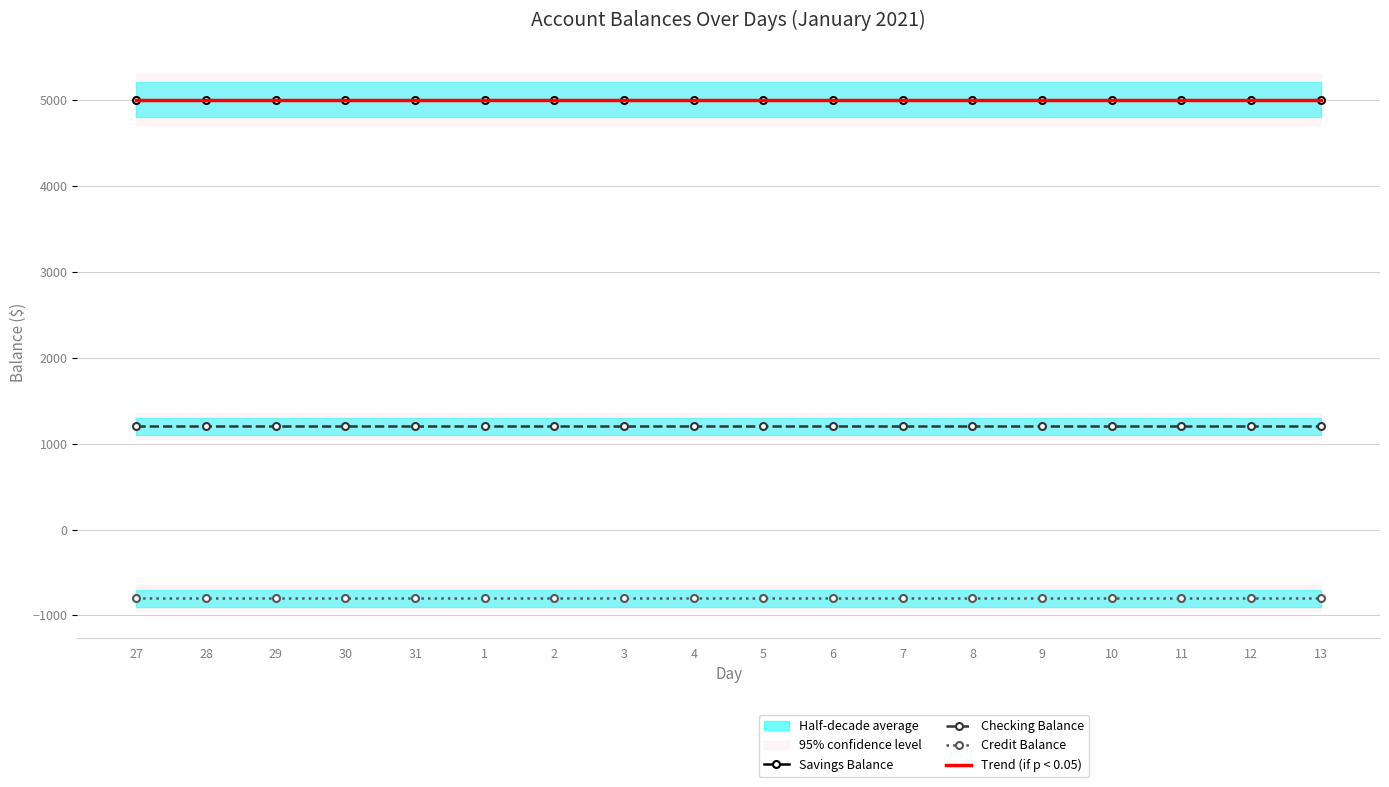

At which label is Trend (if p < 0.05) closest to 5000?

27